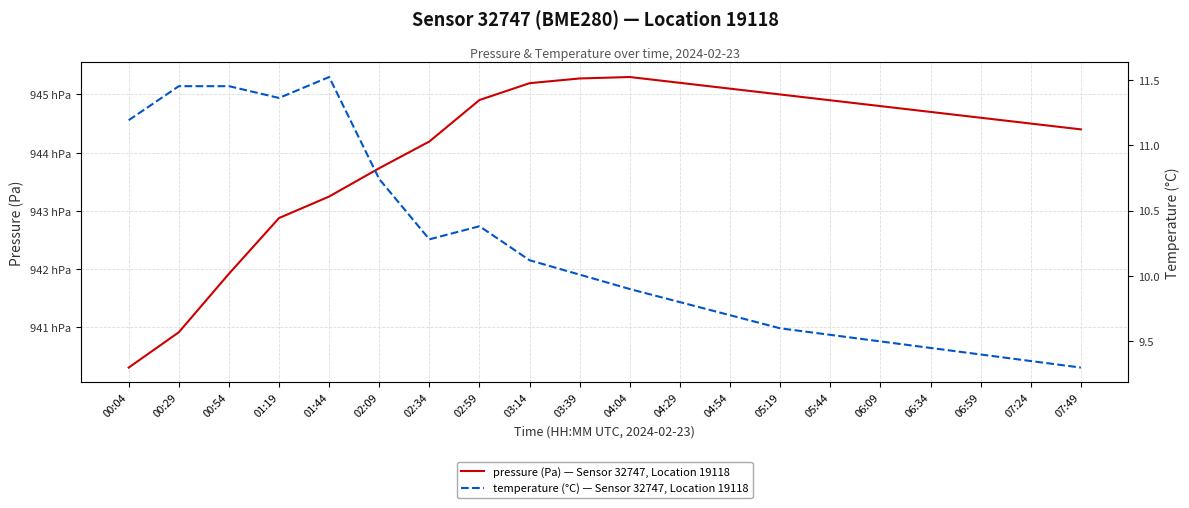

Which series has the largest range (max minus min)?

pressure (Pa) — Sensor 32747, Location 19118